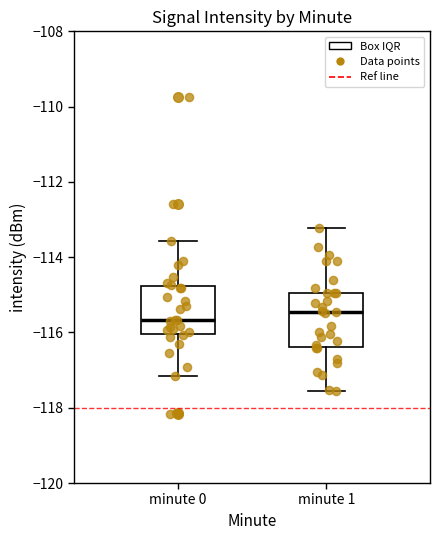

Reading left to right, transcribe this box plot: for each box, give where its median line is, the range the box spans, and where its two whiskers end, as read against the y-axis. The values are not printed on the chart, so give them approximately, as read against the axis.

minute 0: median -115.6, box -116.0 to -114.8, whiskers -117.2 to -113.6
minute 1: median -115.4, box -116.4 to -115.0, whiskers -117.6 to -113.2